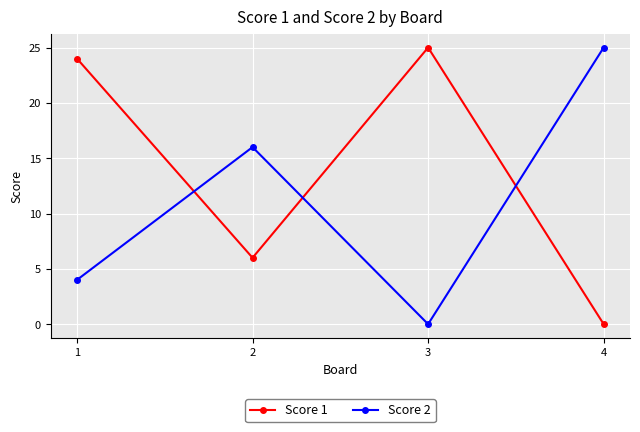

At which category does Score 1 reach its first local peak?

3